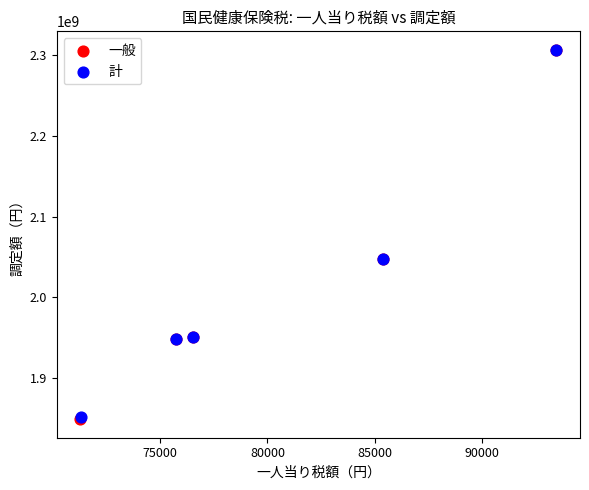

Which series has the widest spread of Y values?

一般